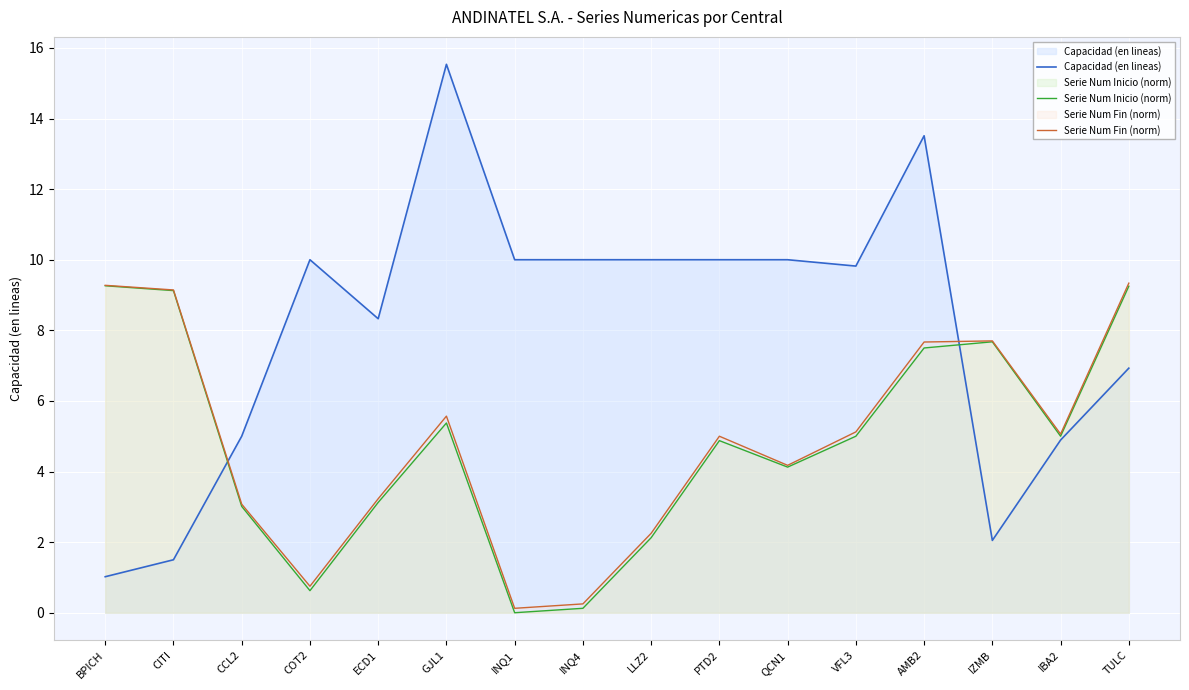

What is the average value of the Serie Num Inicio (norm) series?

4.8